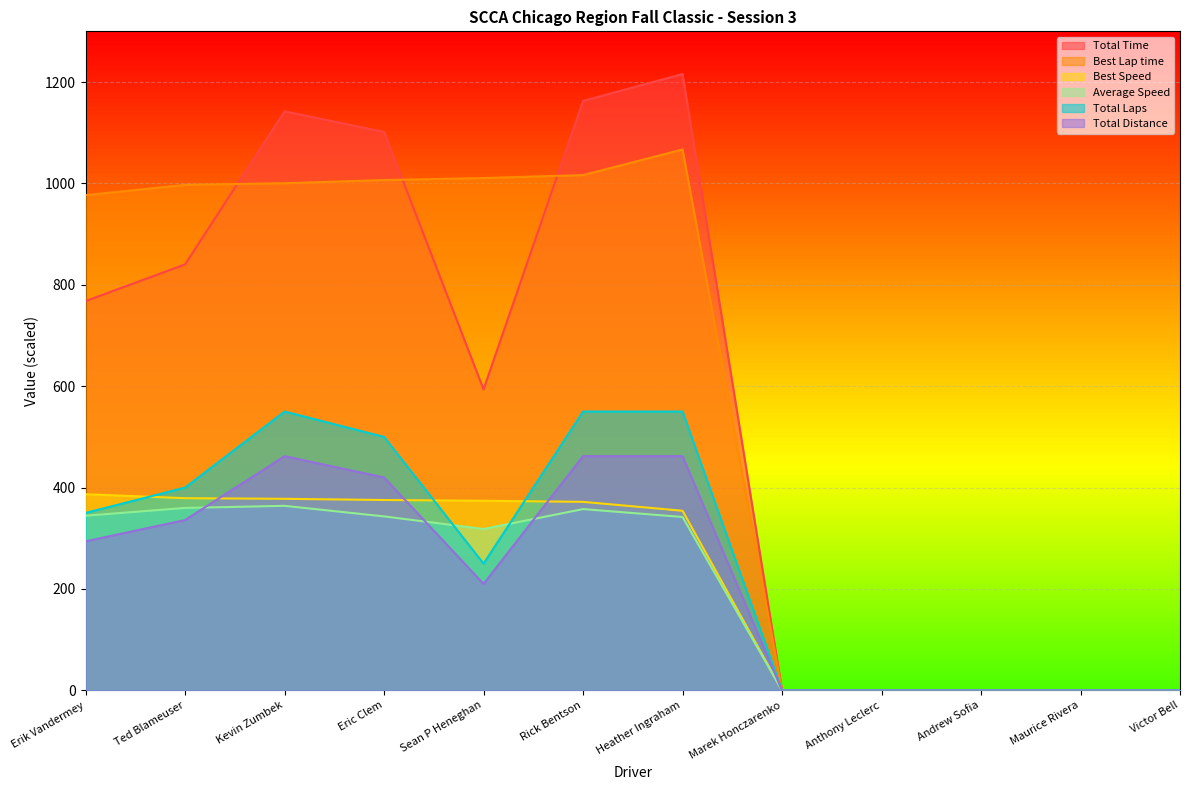

Reading left to right, list all the values displayed in this chart.

Total Time: Erik Vandermey=768.0	Ted Blameuser=840.3	Kevin Zumbek=1142.3	Eric Clem=1101.5	Sean P Heneghan=593.7	Rick Bentson=1162.7	Heather Ingraham=1215.8	Marek Honczarenko=0.0	Anthony Leclerc=0.0	Andrew Sofia=0.0	Maurice Rivera=0.0	Victor Bell=0.0
Best Lap time: Erik Vandermey=976.8	Ted Blameuser=997.1	Kevin Zumbek=1000.4	Eric Clem=1006.6	Sean P Heneghan=1010.6	Rick Bentson=1016.5	Heather Ingraham=1066.9	Marek Honczarenko=0.0	Anthony Leclerc=0.0	Andrew Sofia=0.0	Maurice Rivera=0.0	Victor Bell=0.0
Best Speed: Erik Vandermey=387.0	Ted Blameuser=379.1	Kevin Zumbek=377.9	Eric Clem=375.5	Sean P Heneghan=374.0	Rick Bentson=371.9	Heather Ingraham=354.3	Marek Honczarenko=0.0	Anthony Leclerc=0.0	Andrew Sofia=0.0	Maurice Rivera=0.0	Victor Bell=0.0
Average Speed: Erik Vandermey=344.5	Ted Blameuser=359.9	Kevin Zumbek=364.0	Eric Clem=343.2	Sean P Heneghan=318.4	Rick Bentson=357.6	Heather Ingraham=342.0	Marek Honczarenko=0.0	Anthony Leclerc=0.0	Andrew Sofia=0.0	Maurice Rivera=0.0	Victor Bell=0.0
Total Laps: Erik Vandermey=350.0	Ted Blameuser=400.0	Kevin Zumbek=550.0	Eric Clem=500.0	Sean P Heneghan=250.0	Rick Bentson=550.0	Heather Ingraham=550.0	Marek Honczarenko=0.0	Anthony Leclerc=0.0	Andrew Sofia=0.0	Maurice Rivera=0.0	Victor Bell=0.0
Total Distance: Erik Vandermey=294.0	Ted Blameuser=336.0	Kevin Zumbek=462.0	Eric Clem=420.0	Sean P Heneghan=210.0	Rick Bentson=462.0	Heather Ingraham=462.0	Marek Honczarenko=0.0	Anthony Leclerc=0.0	Andrew Sofia=0.0	Maurice Rivera=0.0	Victor Bell=0.0